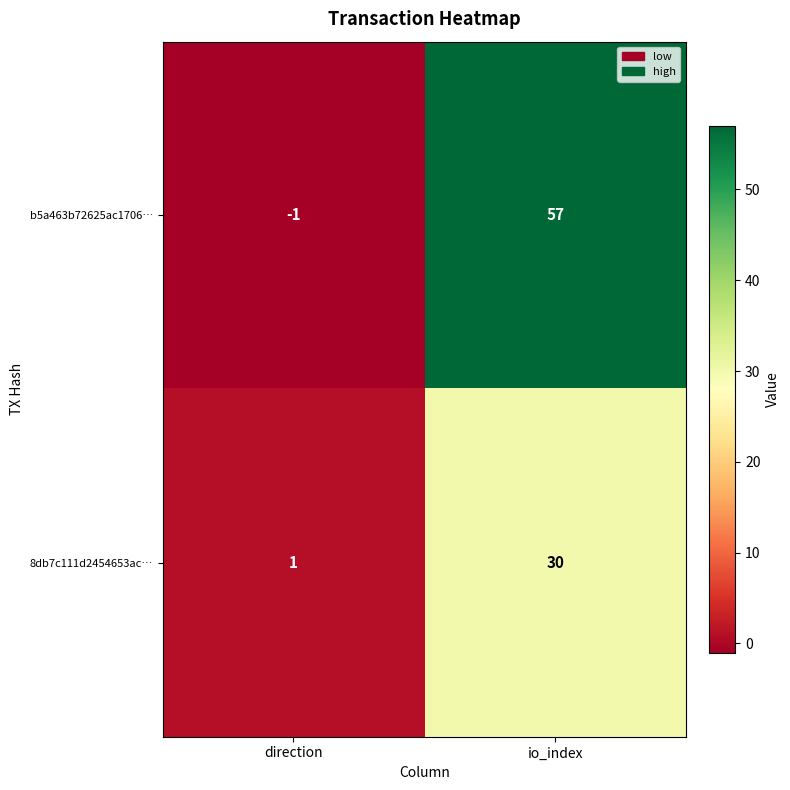

At which category does the chart reach its minimum across all series?

direction